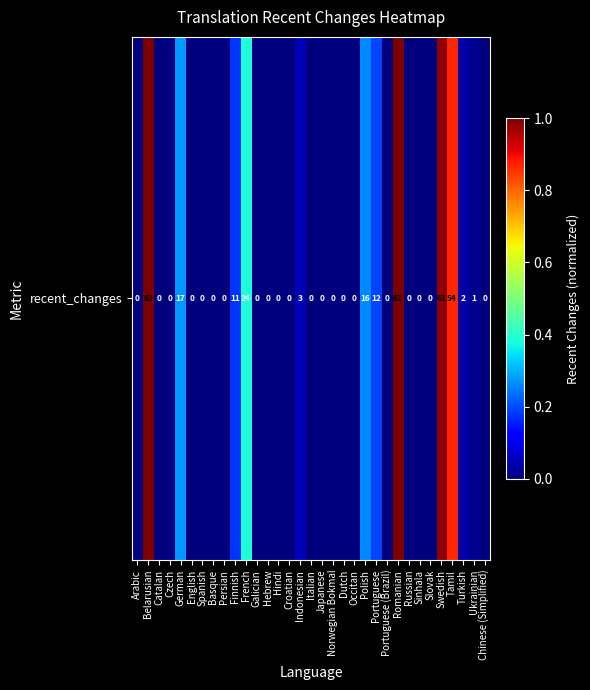

List the labels in order of value, smallest first.

Arabic, Catalan, Czech, English, Spanish, Basque, Persian, Galician, Hebrew, Hindi, Croatian, Italian, Japanese, Norwegian Bokmal, Dutch, Occitan, Portuguese (Brazil), Russian, Sinhala, Slovak, Chinese (Simplified), Ukrainian, Turkish, Indonesian, Finnish, Portuguese, Polish, German, French, Tamil, Swedish, Belarusian, Romanian